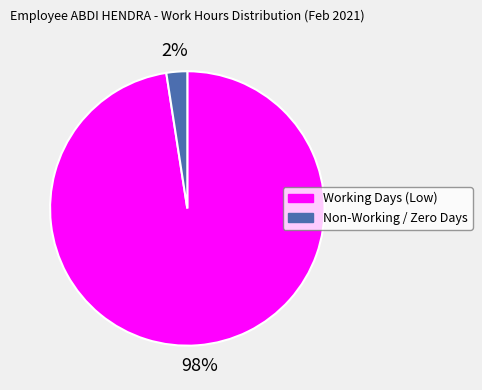

Is the sum of Working Days (Low) and Non-Working / Zero Days greater than half?

Yes